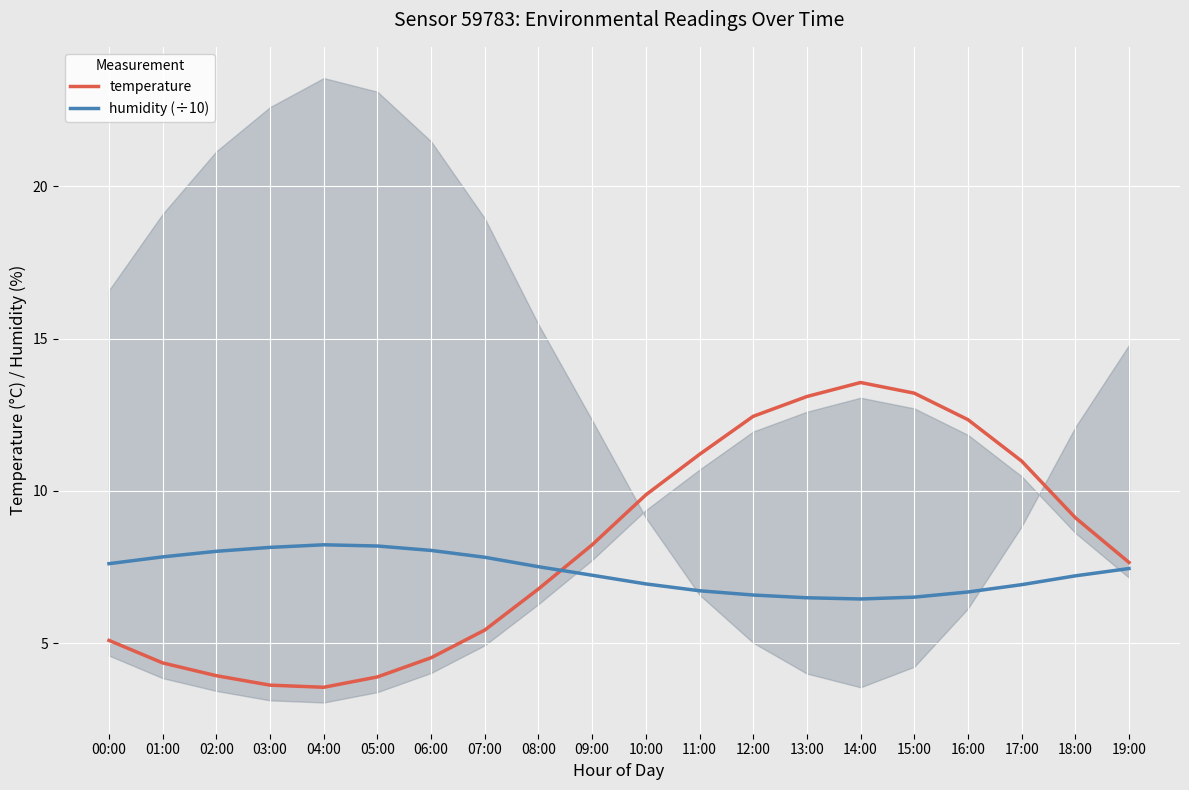

How many values in the temperature series are below 8?

10